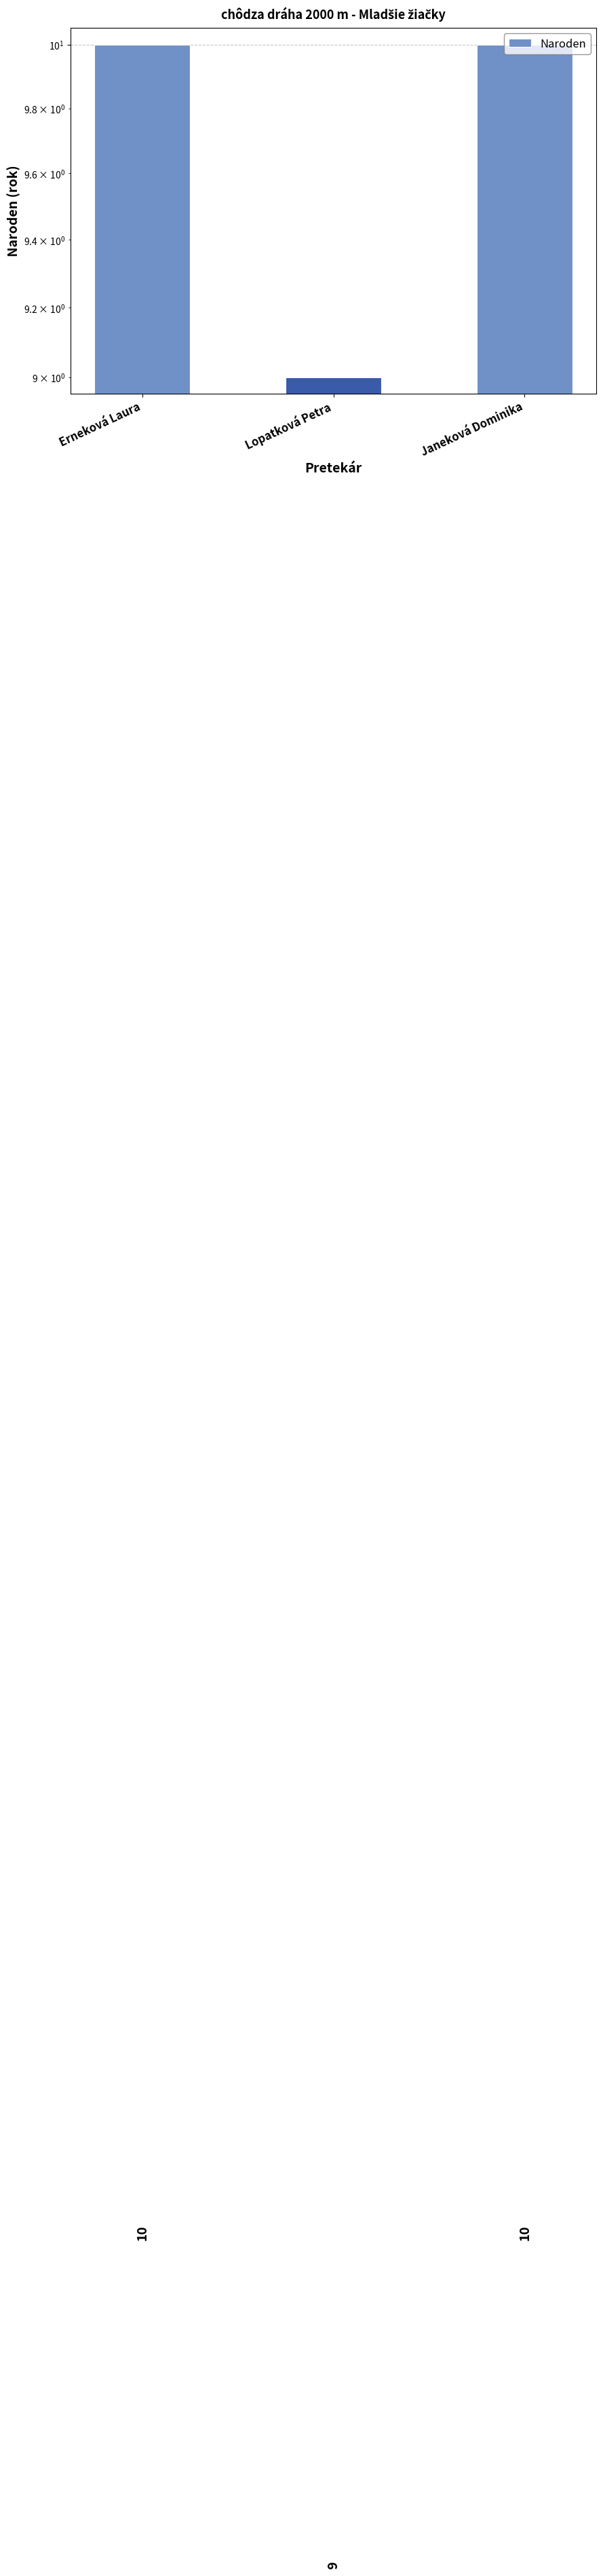

What is the difference between the values at Lopatková Petra and Erneková Laura?

1